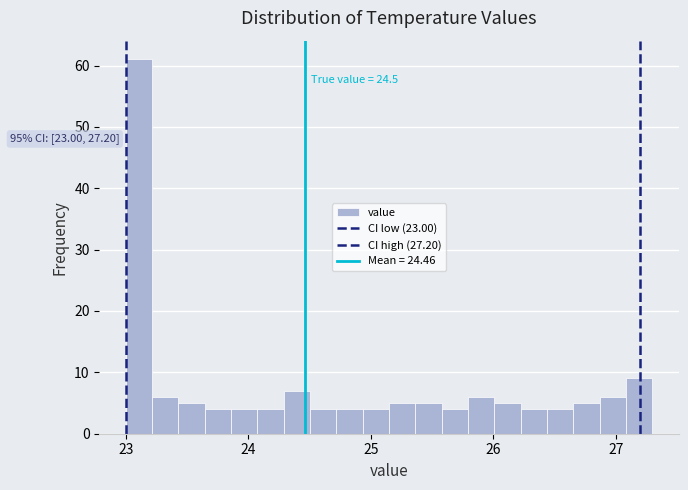

Around what value on the x-axis is the tallest bar? Give the approximate position of its centre, as read against the axis.

23.1